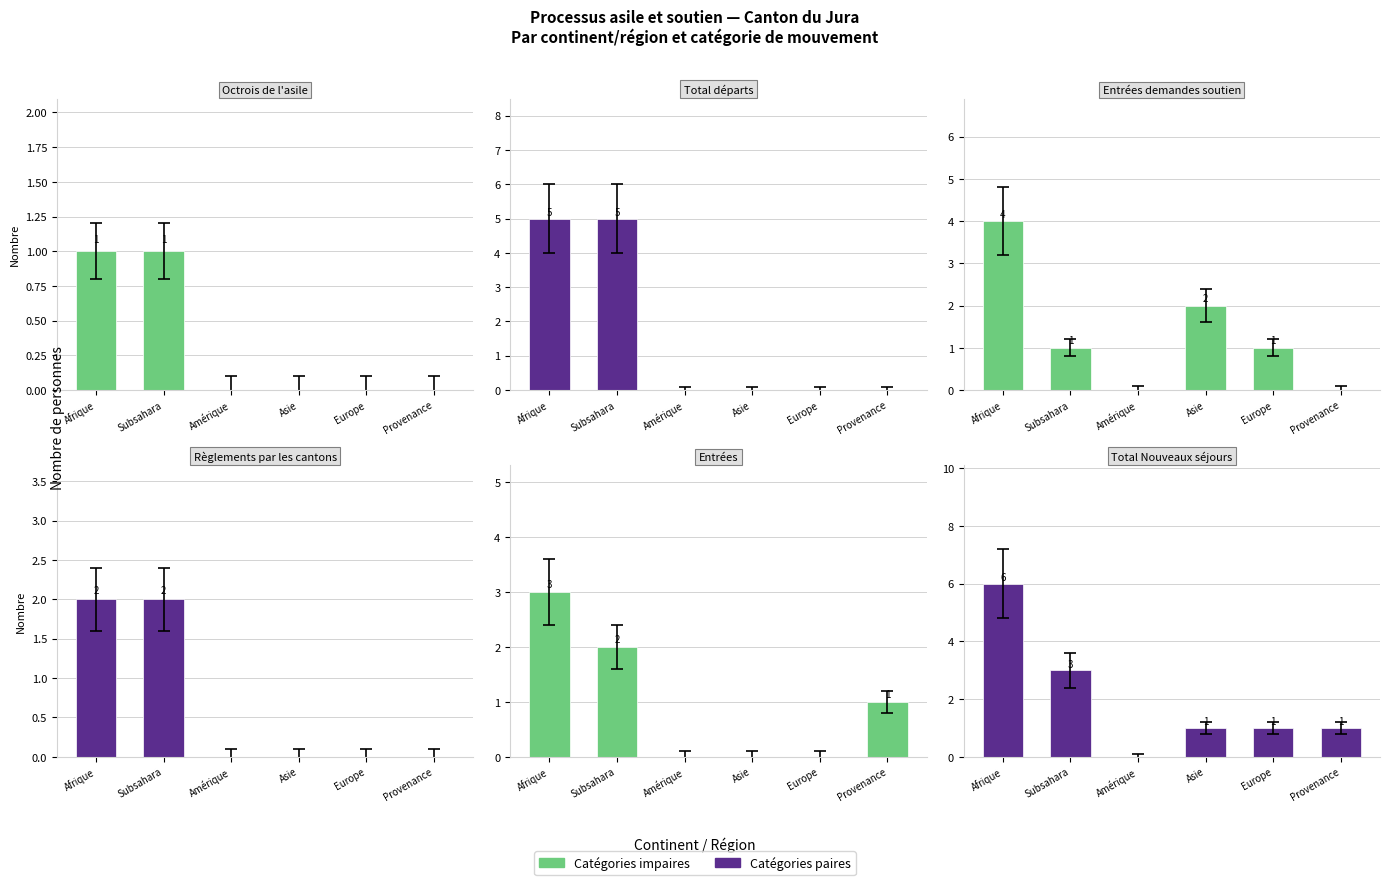

What is the difference between the Octrois de l'asile values at Amérique and Afrique?

1